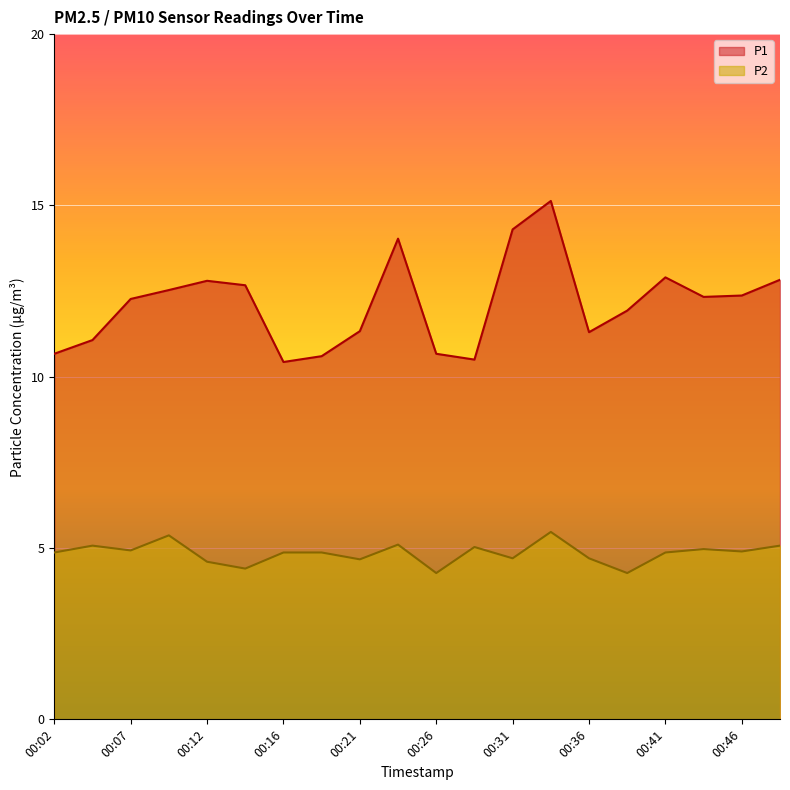

What is the smallest value displayed?

4.3